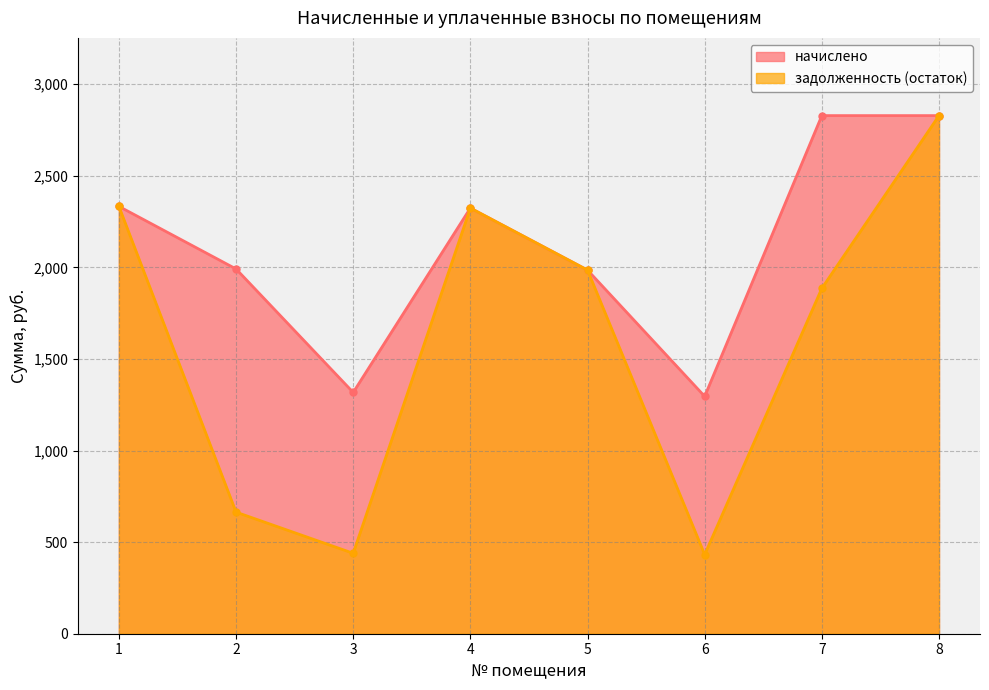

What is the maximum value for задолженность (остаток)?

2828.7